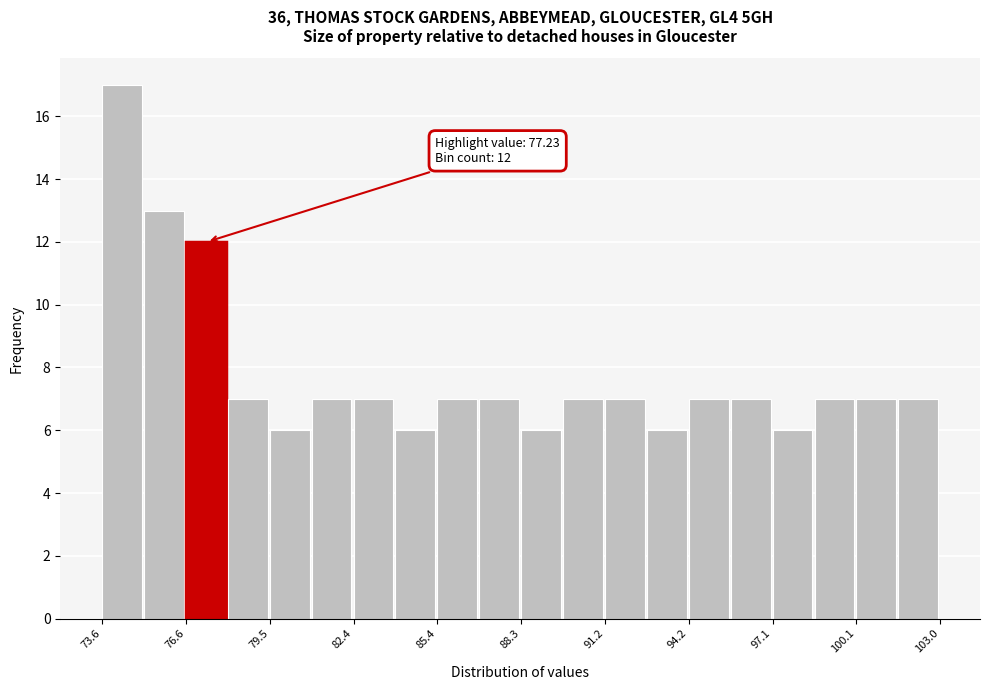

Read against the x-axis, roughly where is the centre of the tallest bar?

74.5